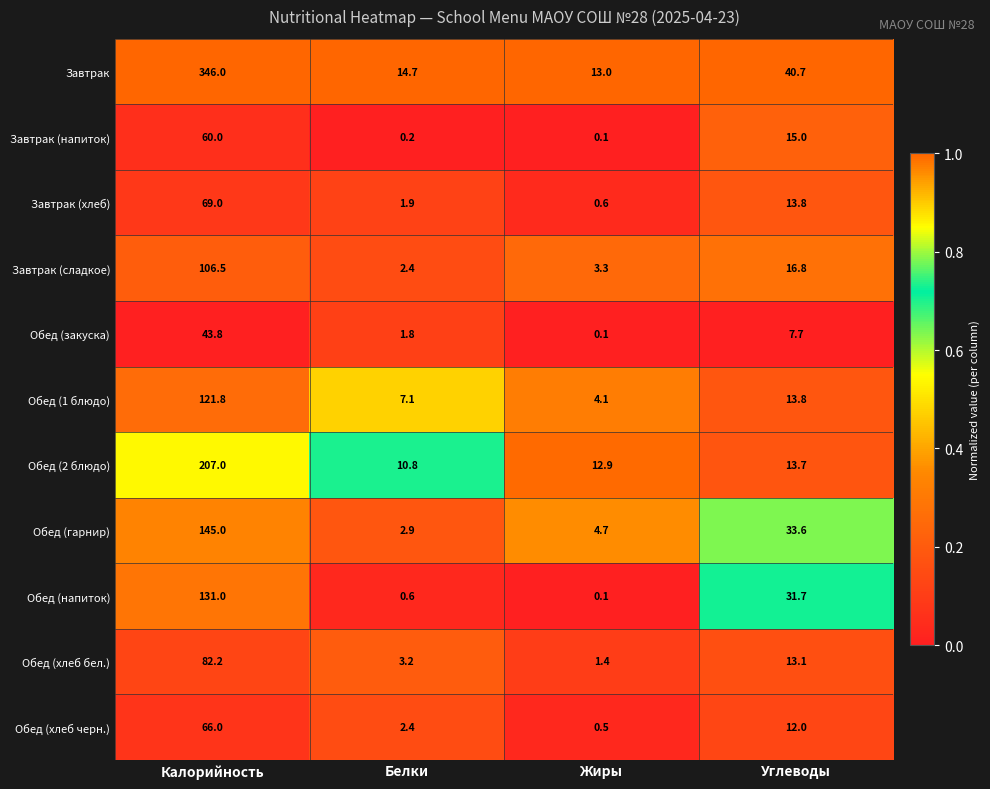

Which series has the largest total across all categories?

Завтрак